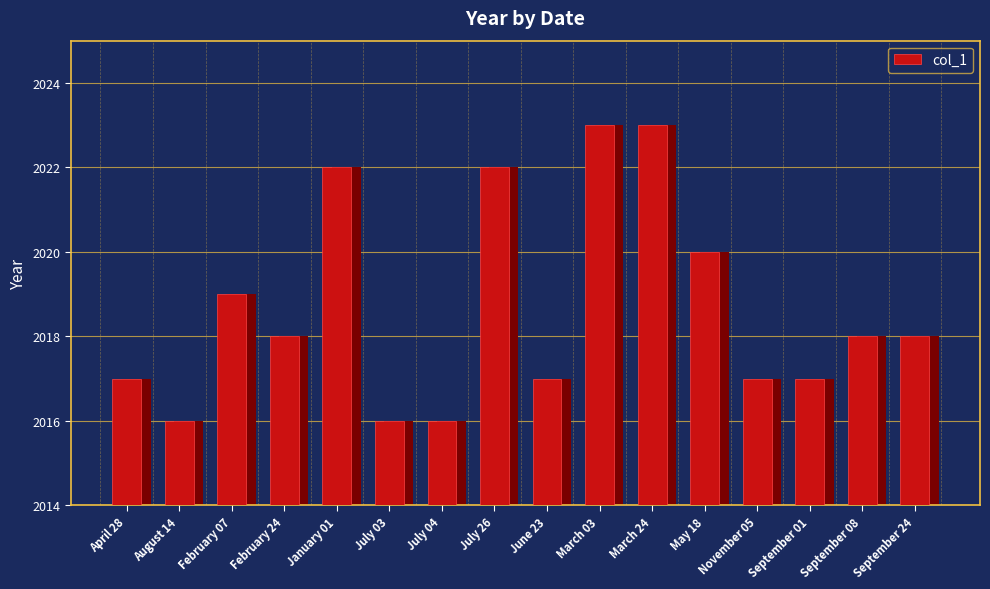

What is the approximate value at May 18?

2020